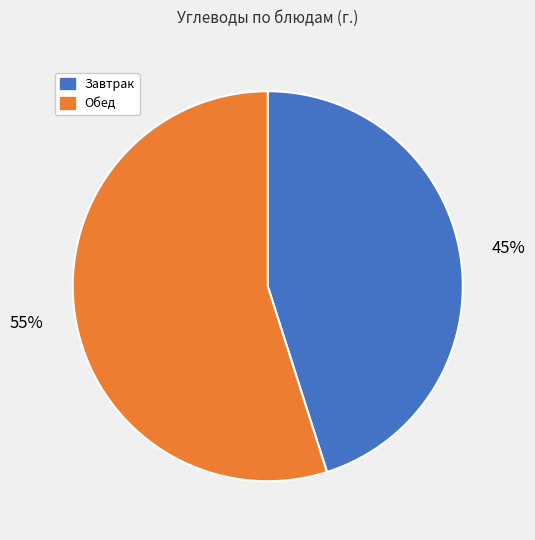

Combined, do Завтрак and Обед account for over 50%?

Yes